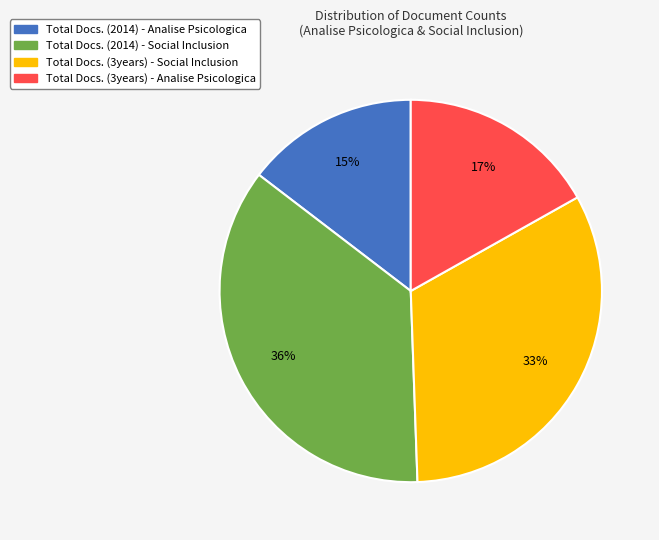

Is it true that Total Docs. (2014) - Analise Psicologica is 15% of the pie?

True